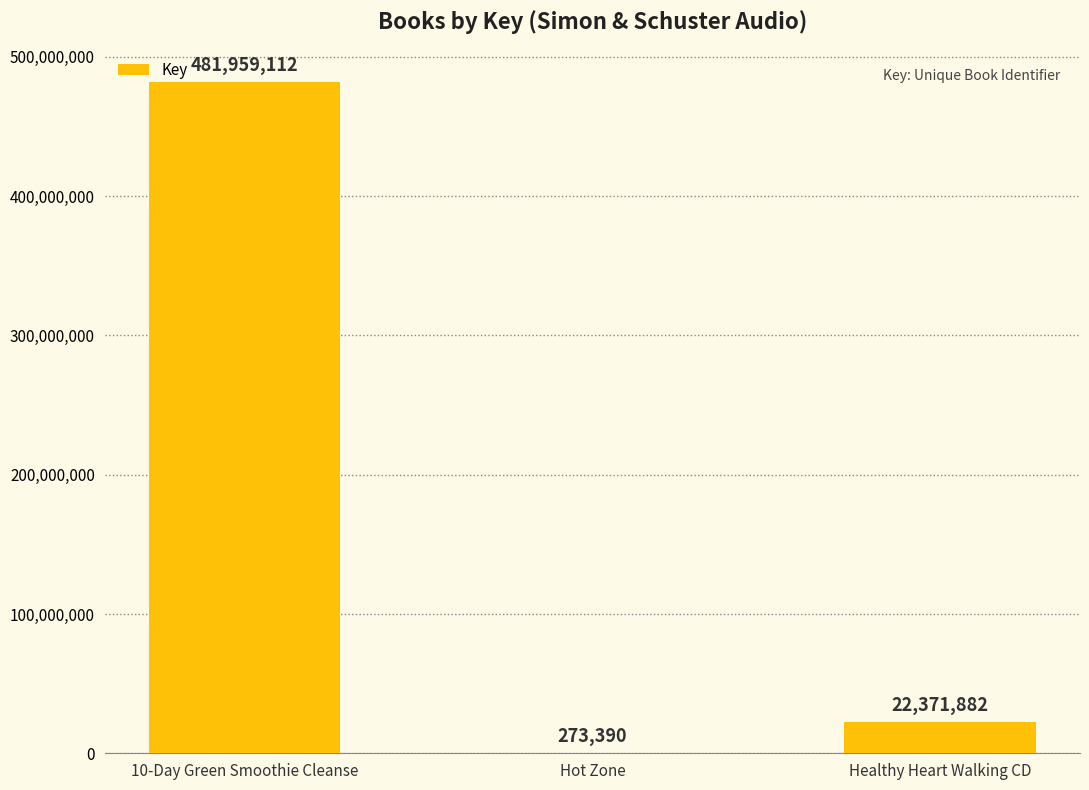

How many series are shown in this chart?

1